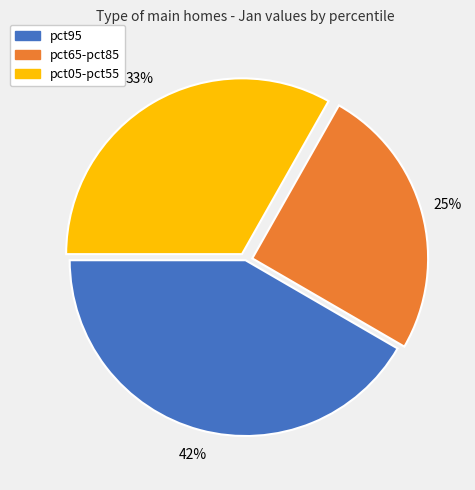

Which slice is the largest?

pct95